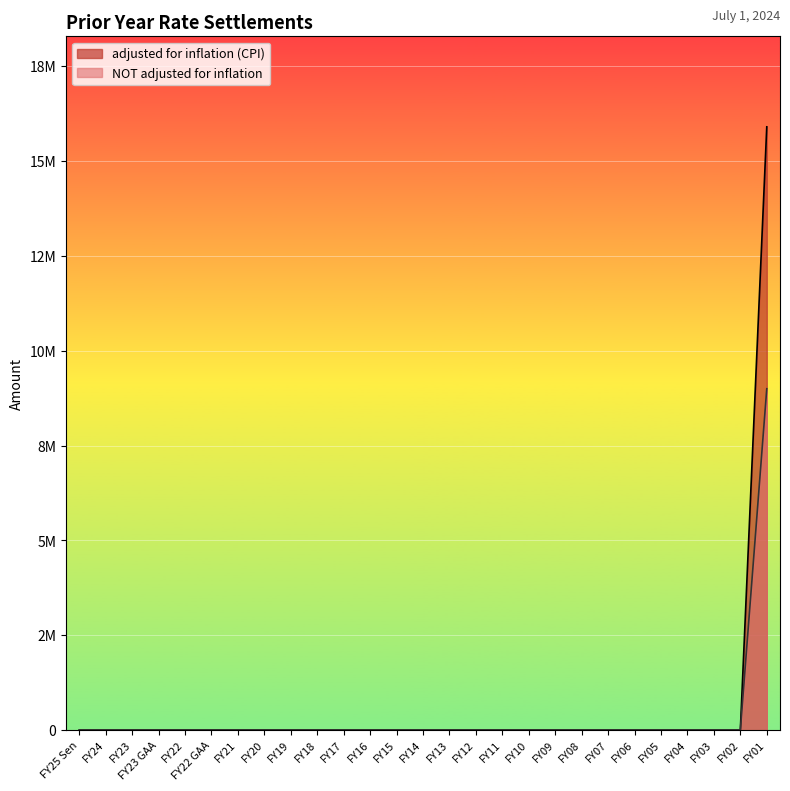

True or false: NOT adjusted for inflation has a value of 0 at FY19.

True